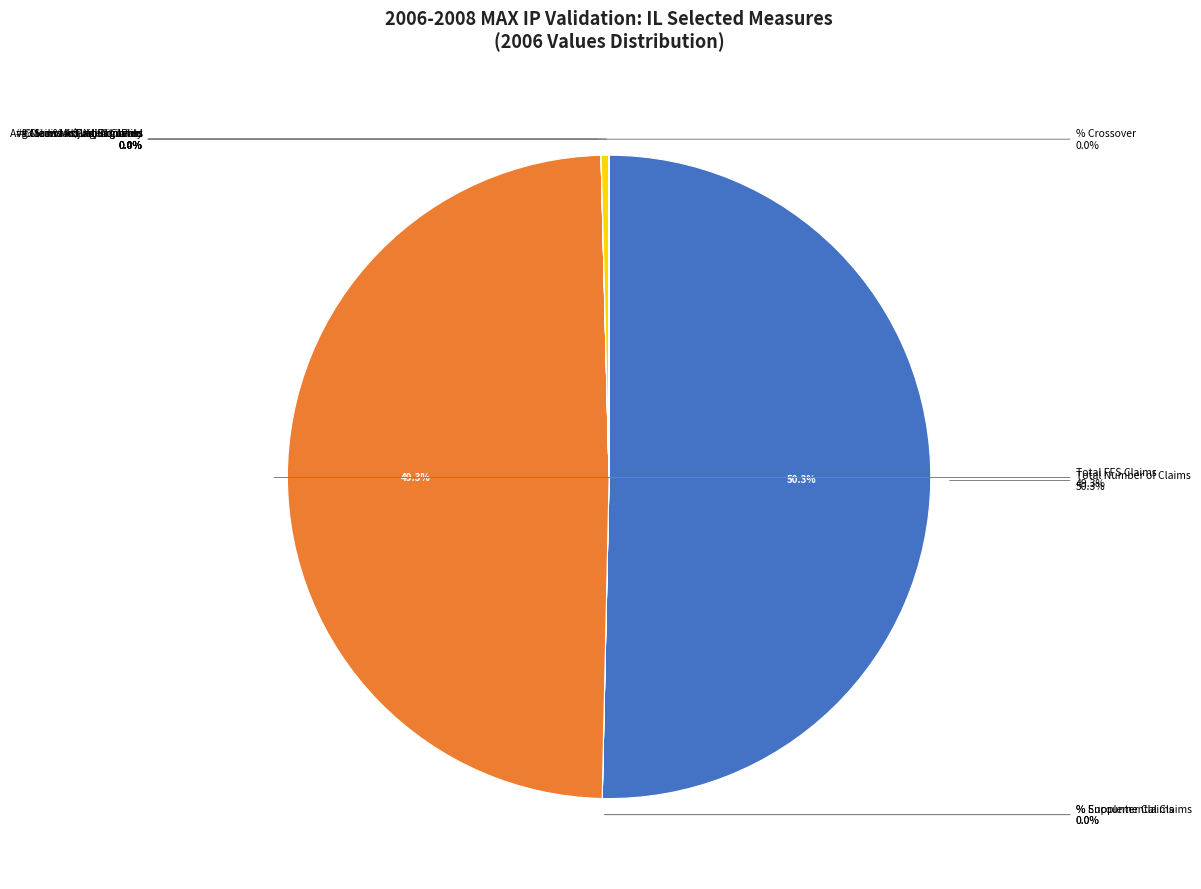

Which category accounts for the majority?

Total Number of Claims